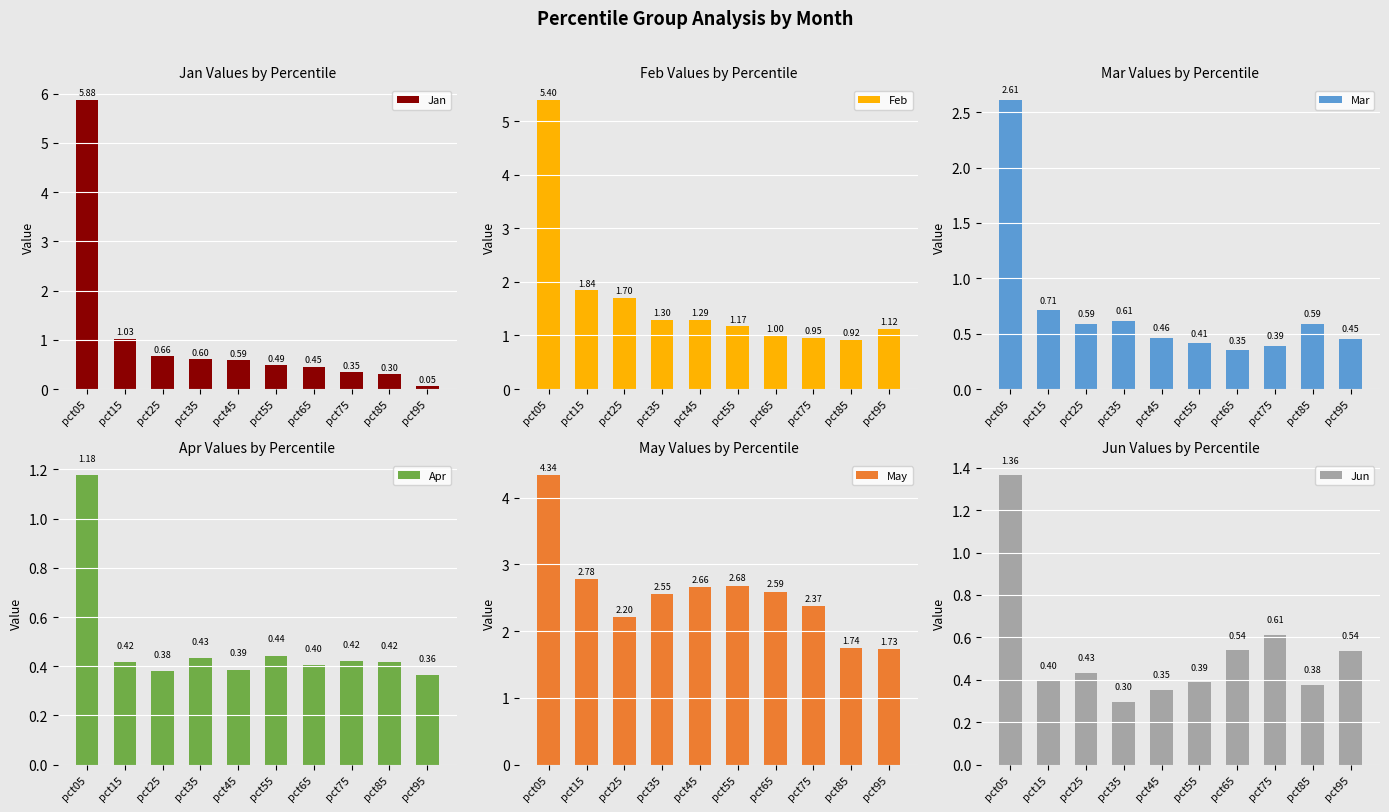

True or false: Apr has a value of 0.4 at pct35.

True